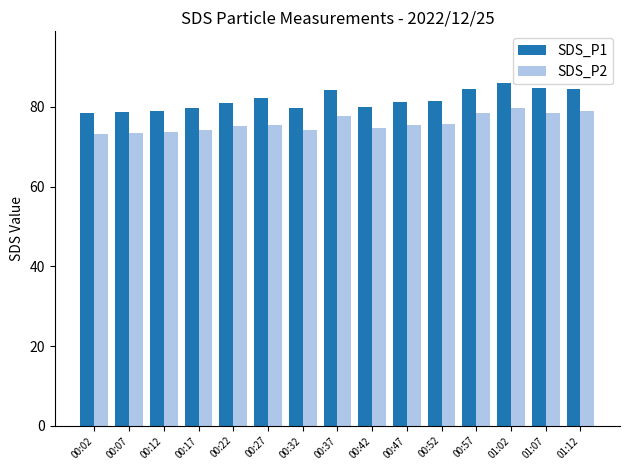

At how many categories does at least one series exceed 75?

15